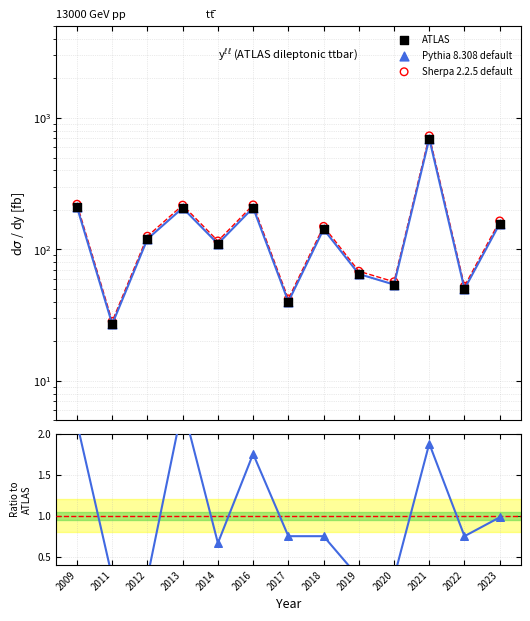

Which series reaches the maximum Y coordinate?

Sherpa 2.2.5 default